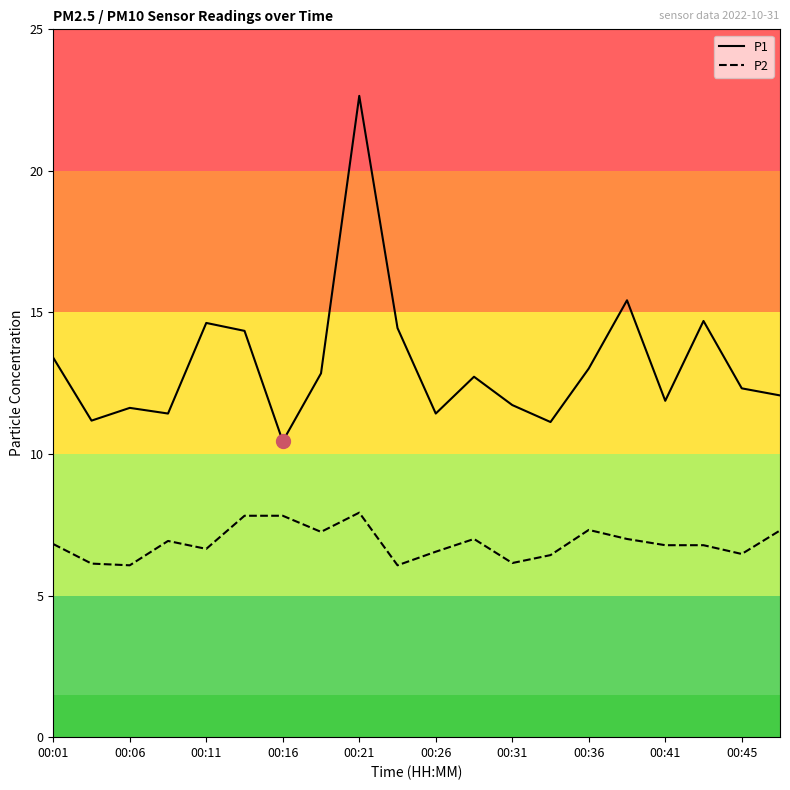

Does the chart display data point markers on the line(s)?

No